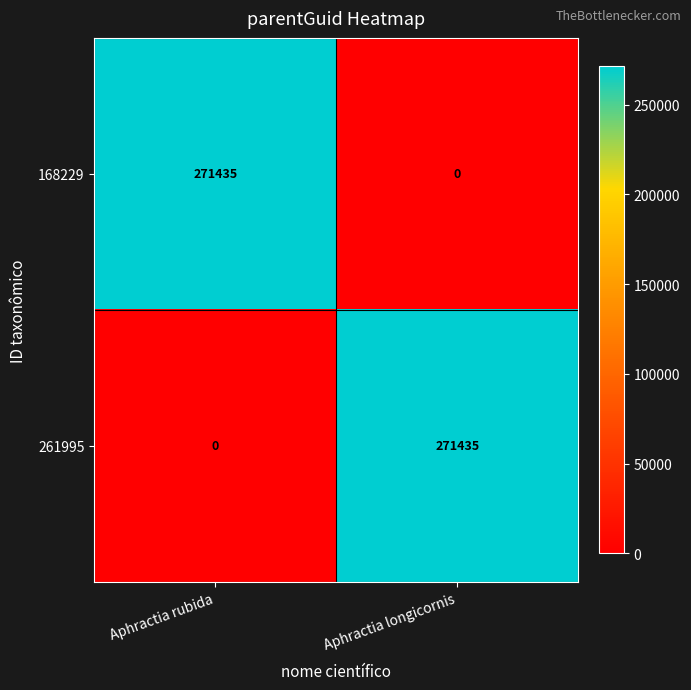

At which label is 168229 closest to 135717?

Aphractia longicornis